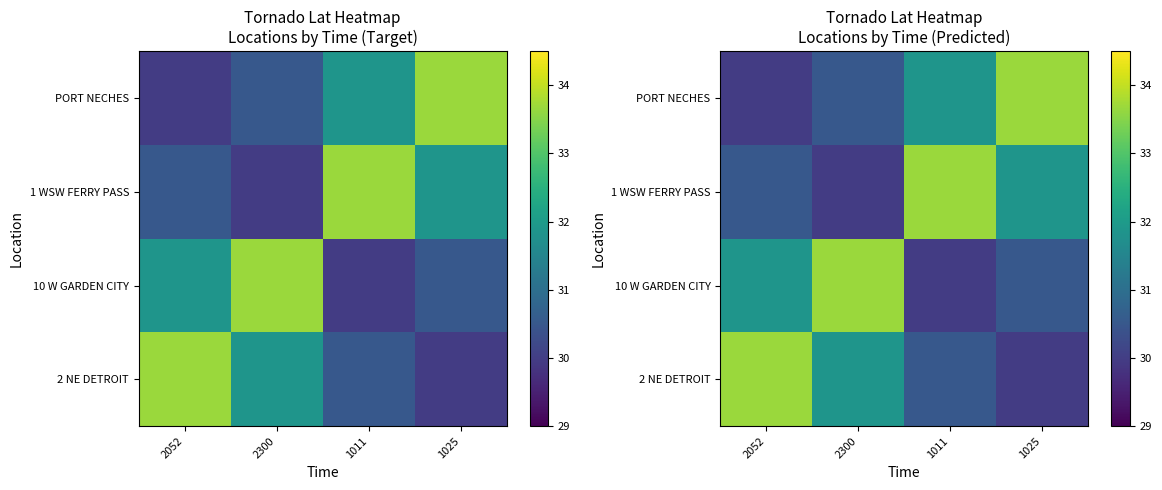

What is the maximum value for 10 W GARDEN CITY?

33.7